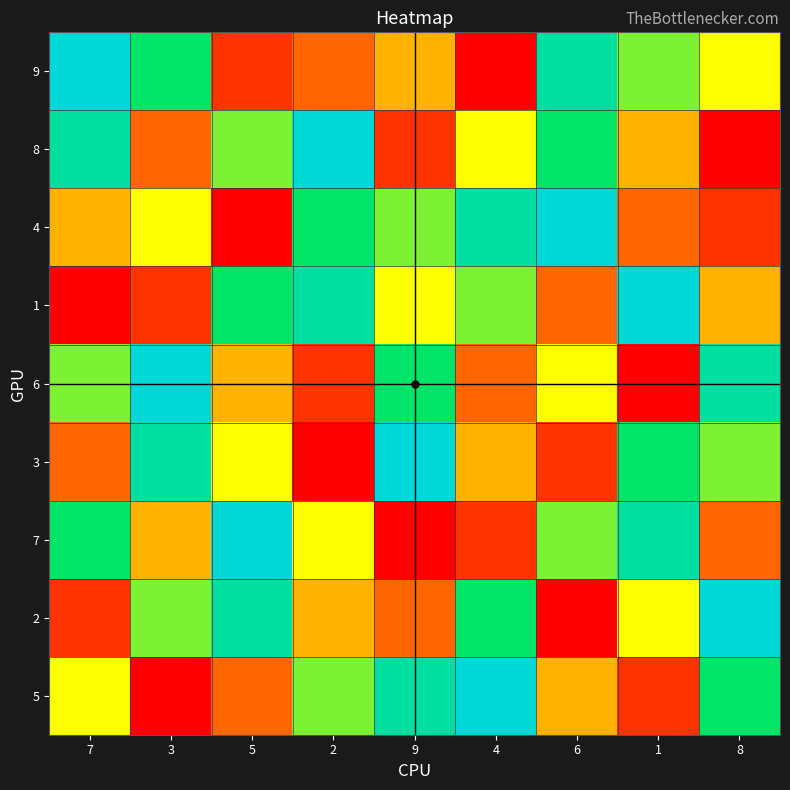

Between 5 and 7, which is larger?

7